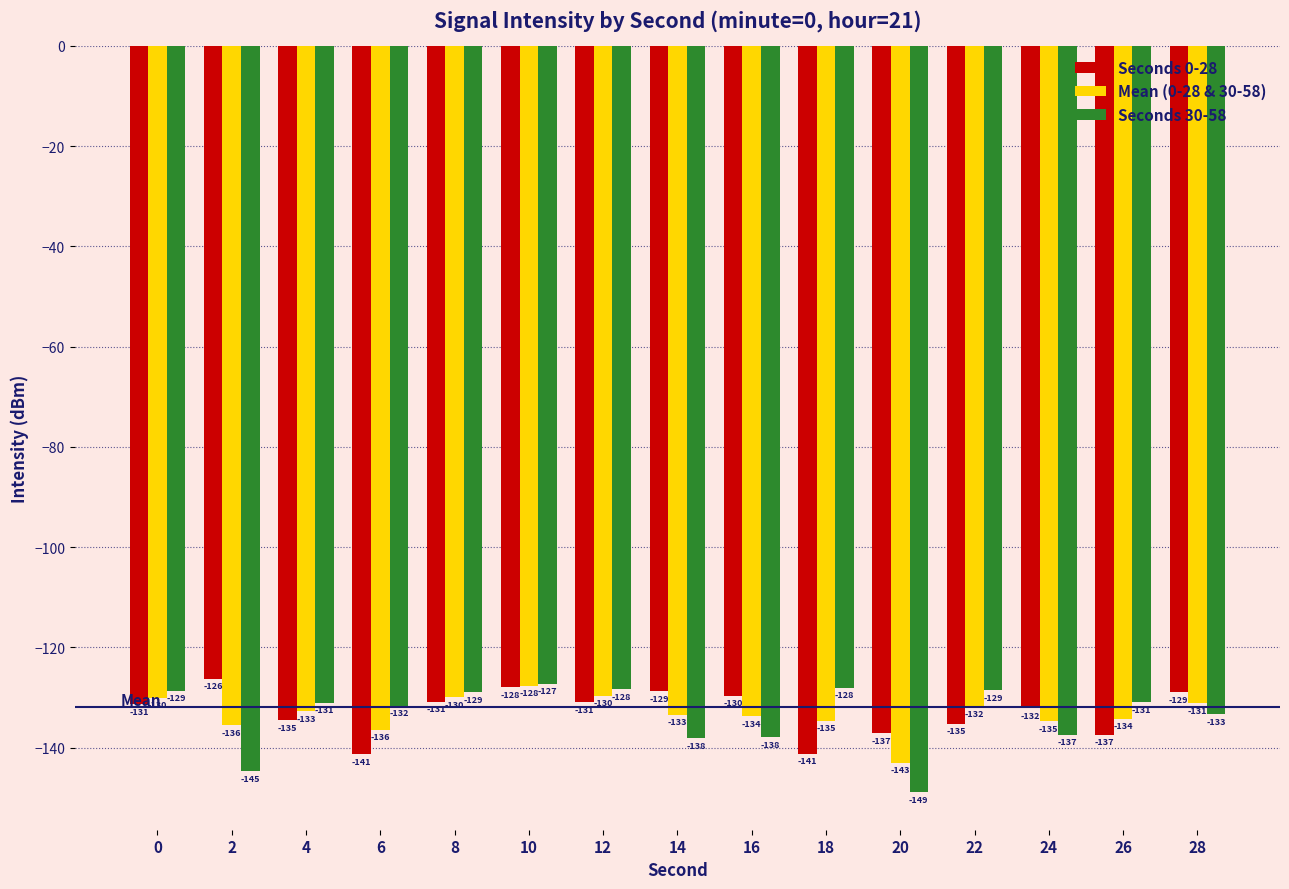

Which series has the widest spread of values?

Seconds 30-58